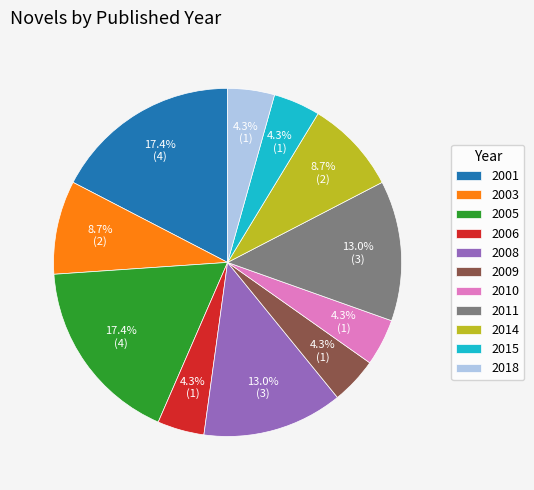

Does 2001 represent more than half of the total?

No